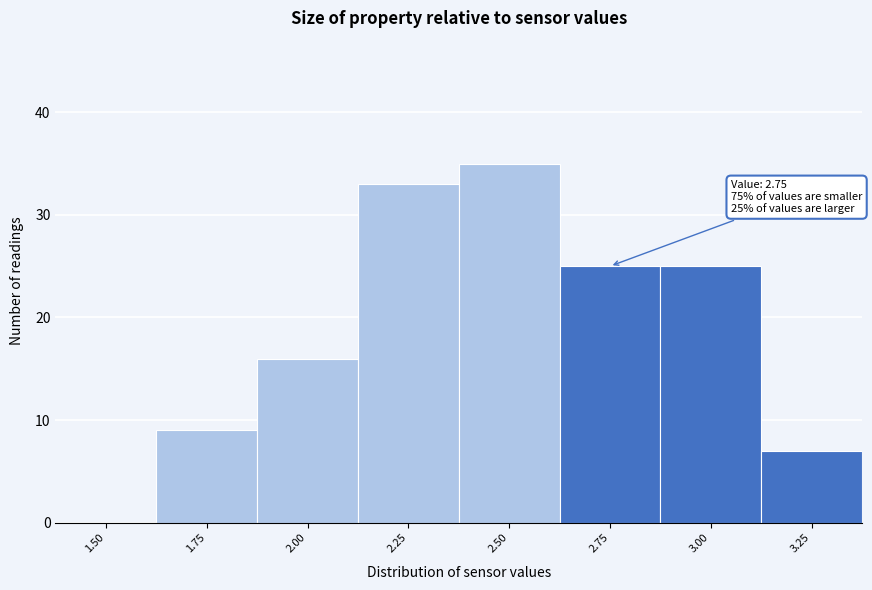

Reading right to left, extract all data points from this chart.

3.25=7	3.00=25	2.75=25	2.50=35	2.25=33	2.00=16	1.75=9	1.50=0